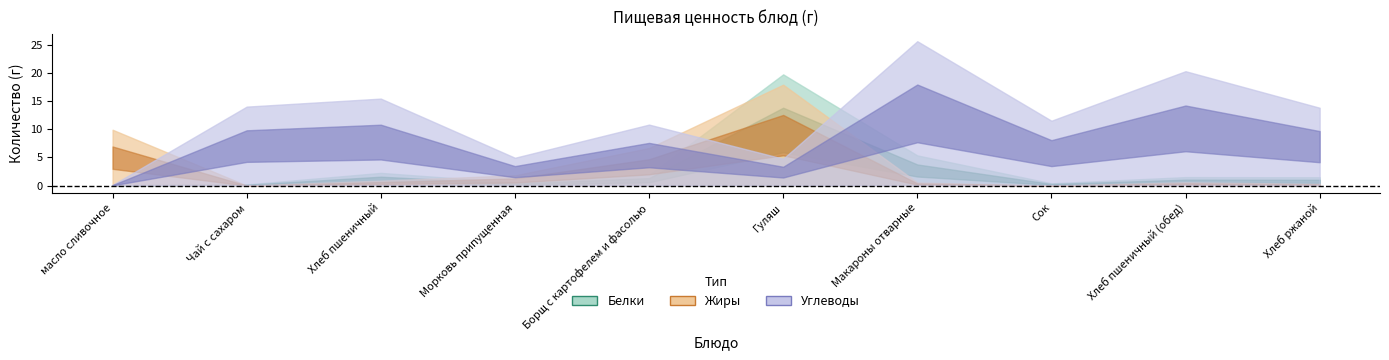

Reading left to right, list all the values displayed in this chart.

Белки: 0.1	0.2	2.2	0.5	1.9	19.7	5.3	0.4	1.5	1.5
Жиры: 9.9	0.0	0.9	1.8	6.7	17.9	0.6	0.0	0.6	0.3
Углеводы: 0.1	14.0	15.4	4.9	10.8	4.8	25.6	11.5	20.3	13.8